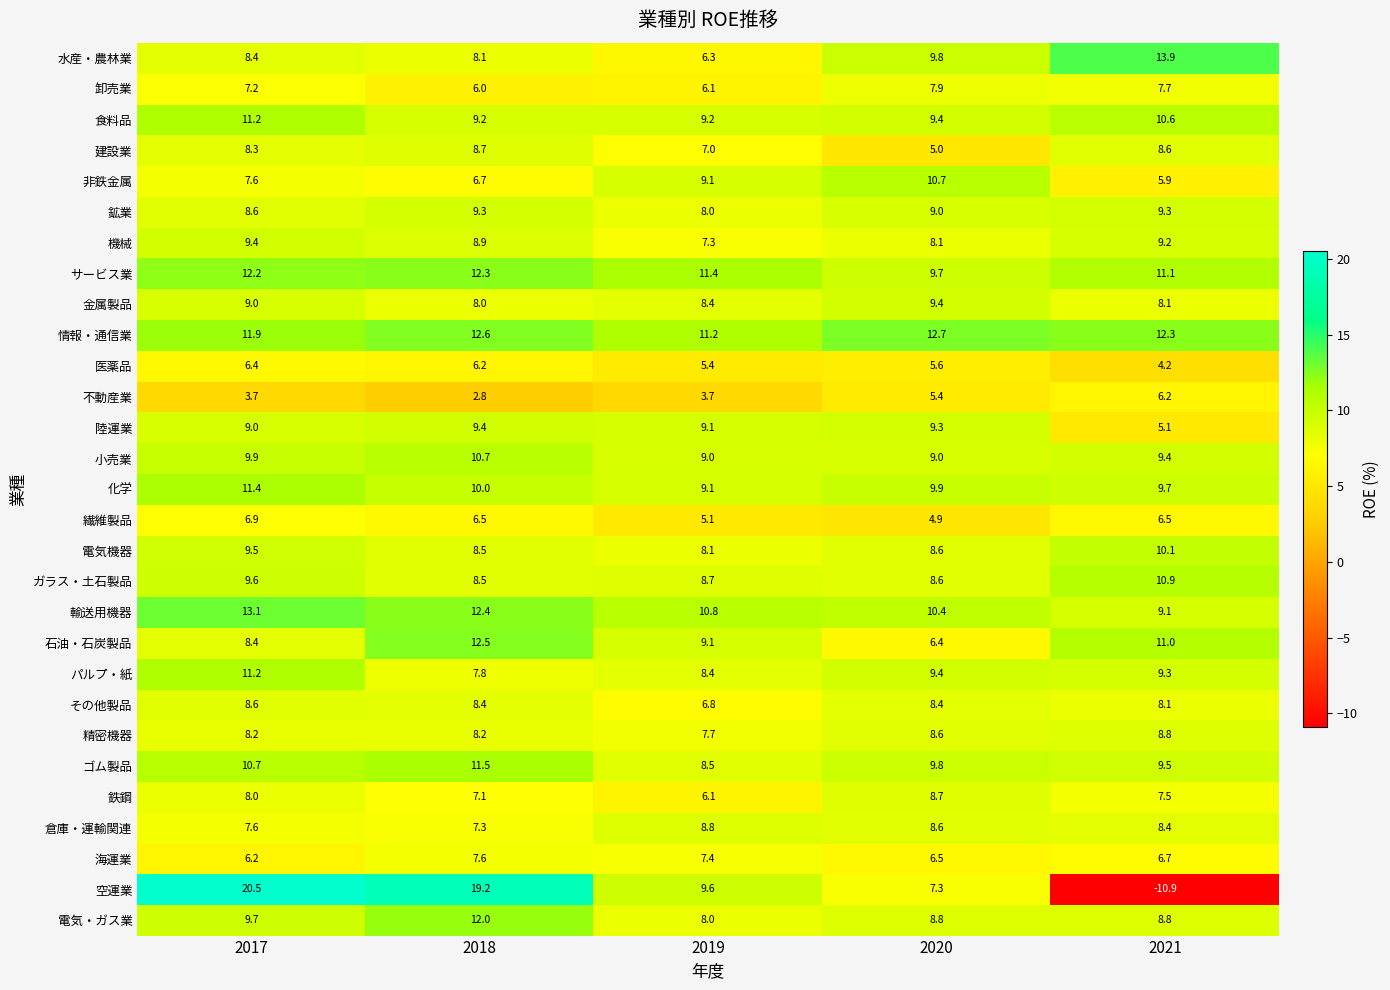

True or false: 食料品 has a value of 5.7 at 2019.

False